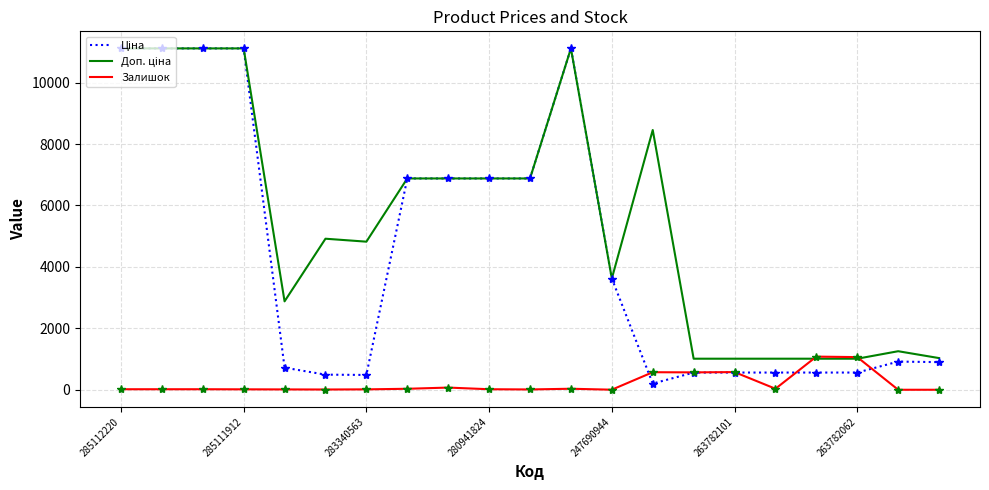

What is the maximum value for Залишок?

1079.0